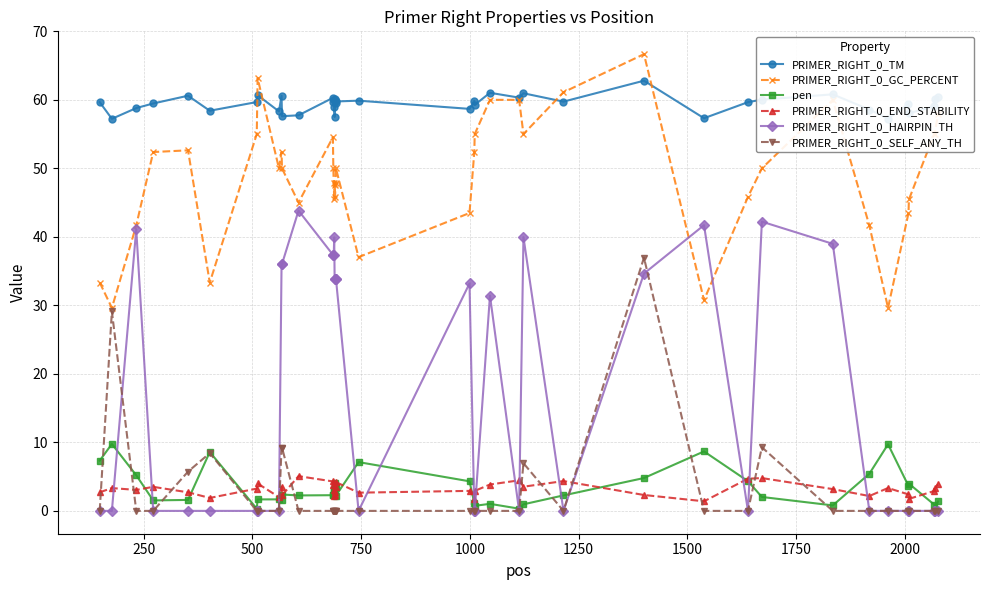

List the series in order of their peak value, lowest first.

PRIMER_RIGHT_0_END_STABILITY, pen, PRIMER_RIGHT_0_SELF_ANY_TH, PRIMER_RIGHT_0_HAIRPIN_TH, PRIMER_RIGHT_0_TM, PRIMER_RIGHT_0_GC_PERCENT